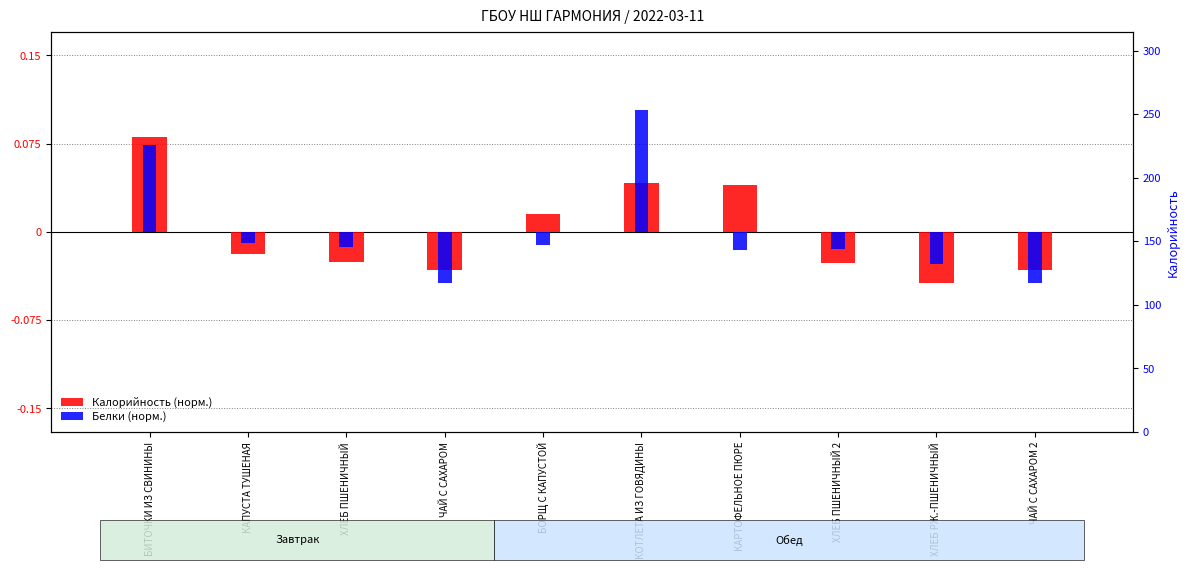

How many Калорийность (норм.) values are between 0 and 1?

4